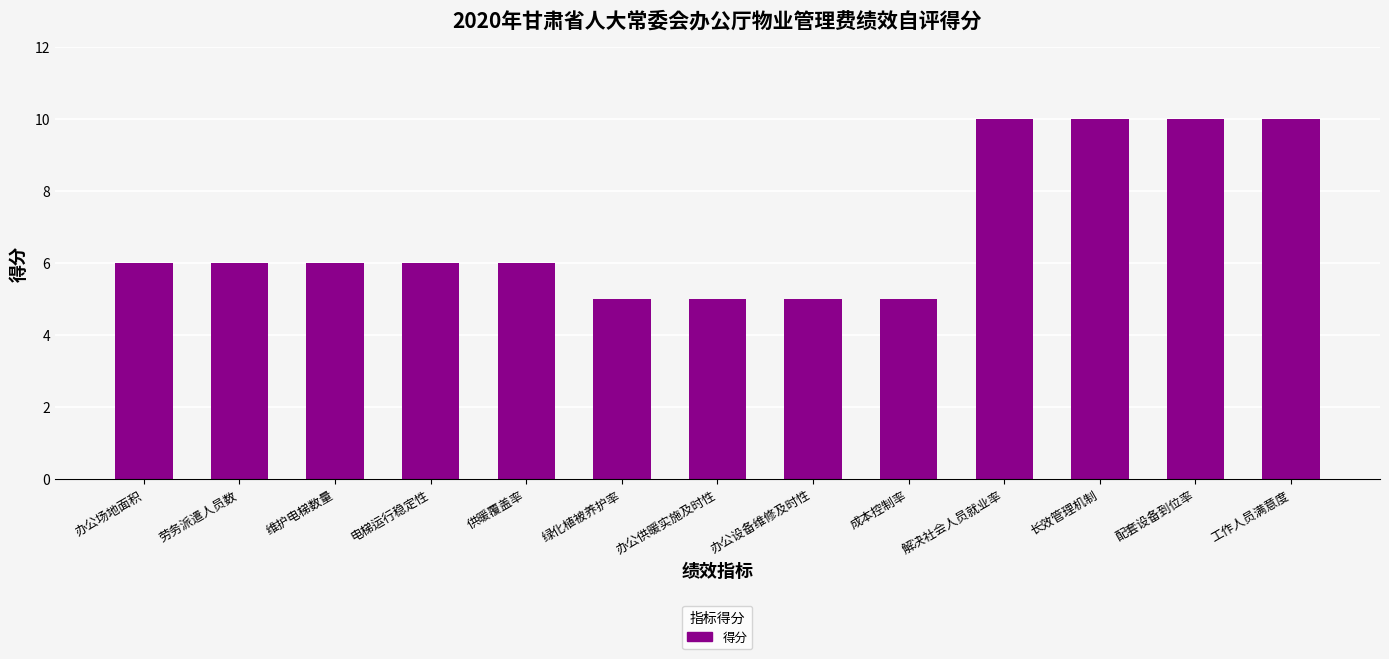

What is the label of the 11th bar from the right?

维护电梯数量